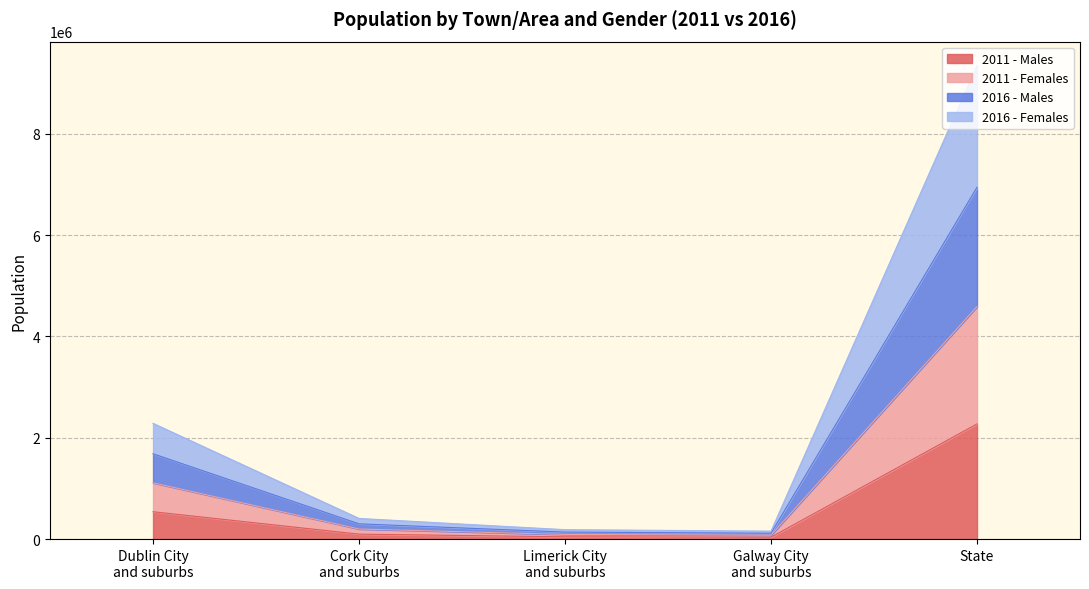

True or false: 2011 - Males has a value of 2272699 at State.

True